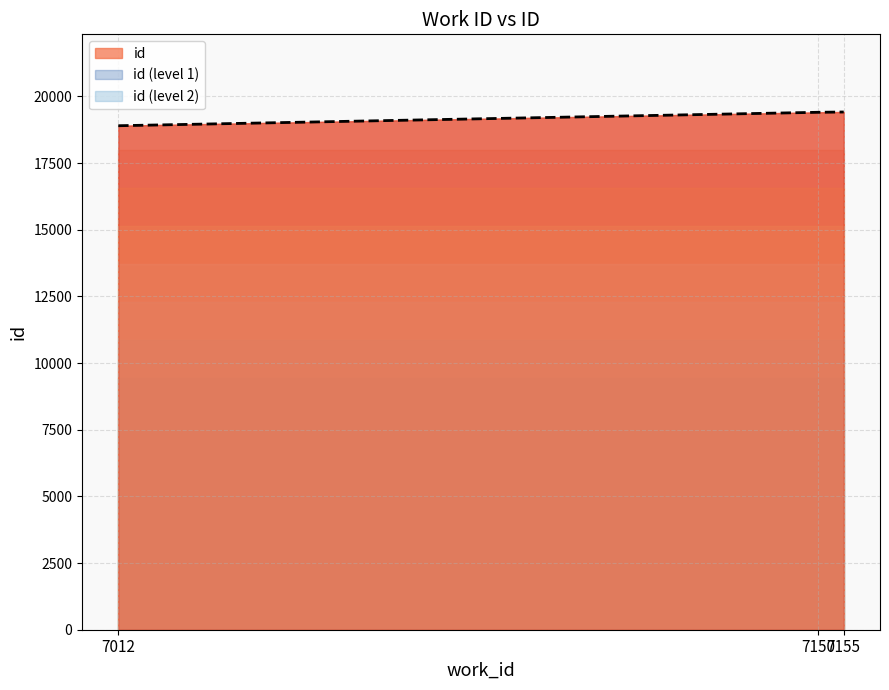

The chart shows a value of 18902 at 7012. True or false?

True